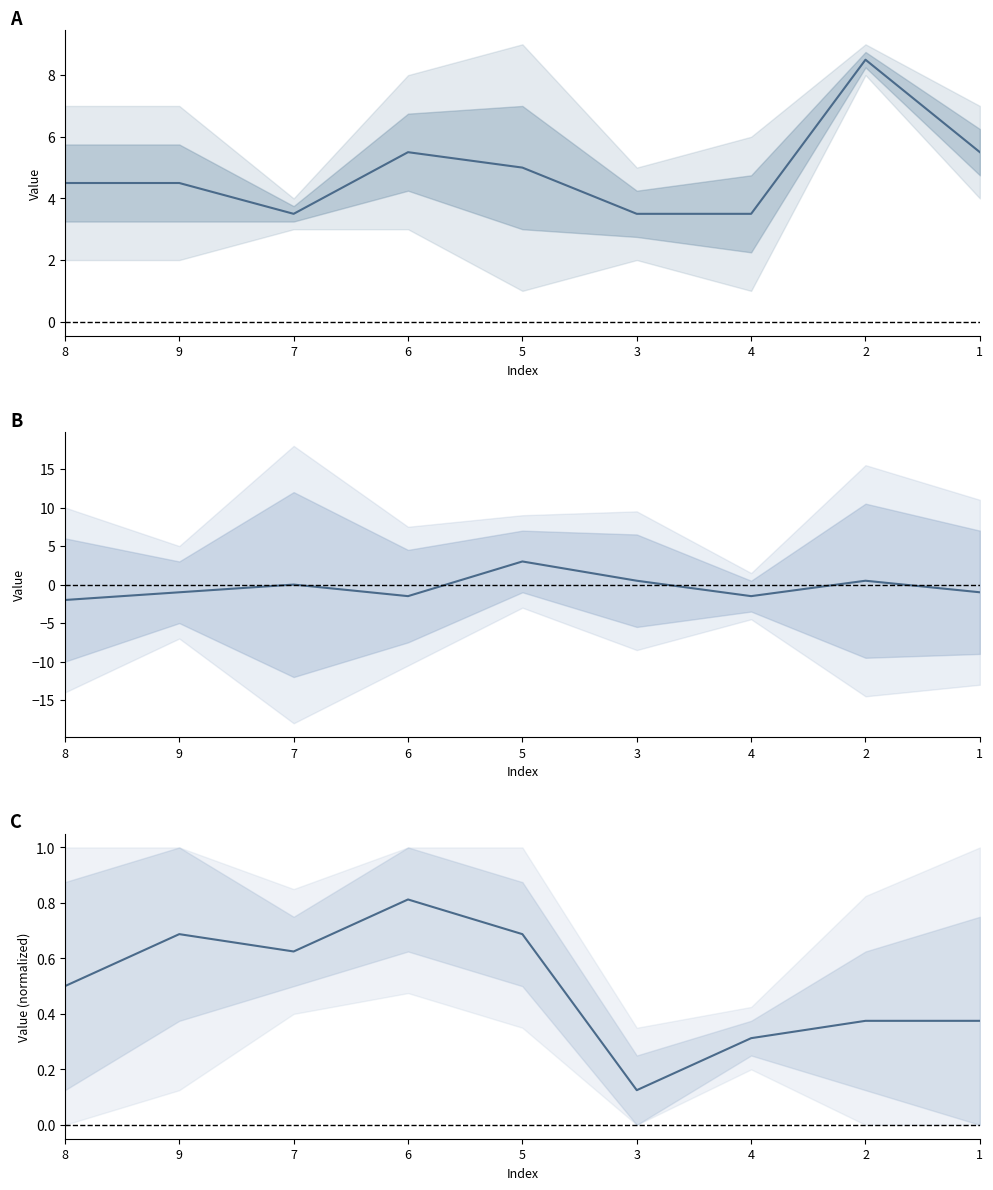

Reading left to right, what are all the values shown in this chart?

col_4: 4.5	4.5	3.5	5.5	5.0	3.5	3.5	8.5	5.5
col_8: -2.0	-1.0	0.0	-1.5	3.0	0.5	-1.5	0.5	-1.0
col_2: 0.5	0.7	0.6	0.8	0.7	0.1	0.3	0.4	0.4